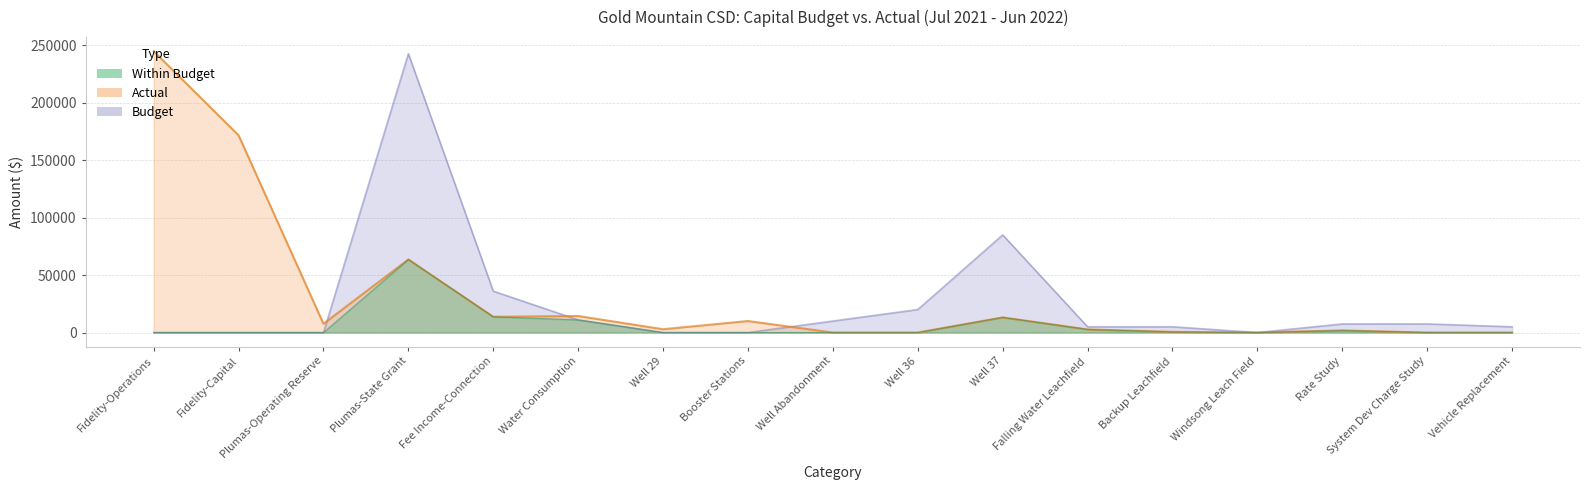

Is it true that budget equals 0.0 at Fidelity-Capital?

True